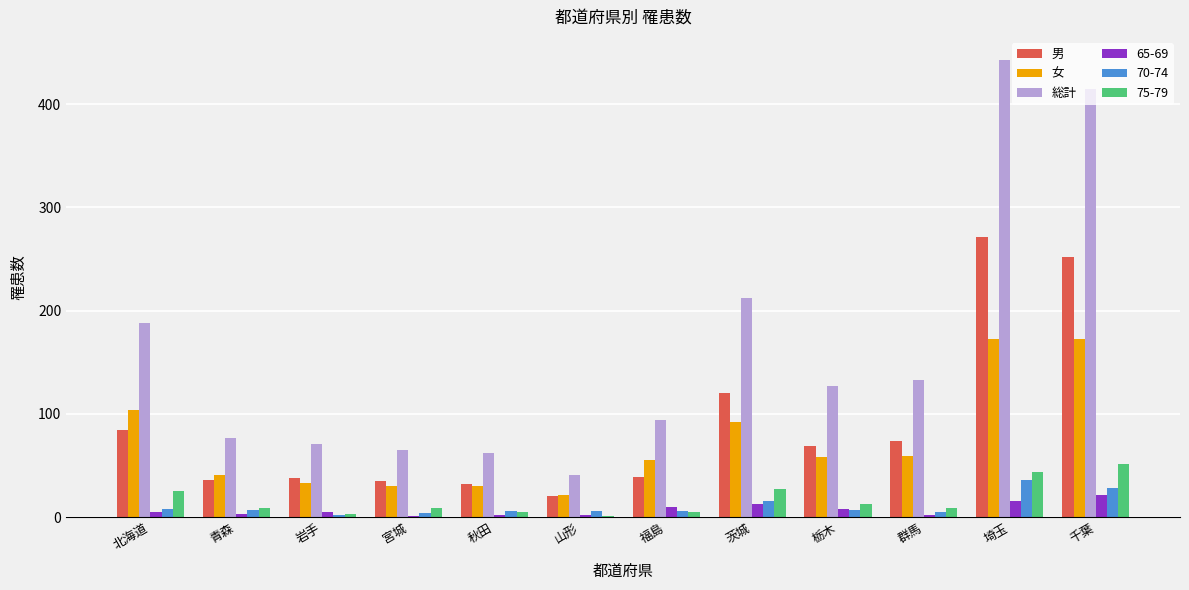

Are the bars horizontal?

No